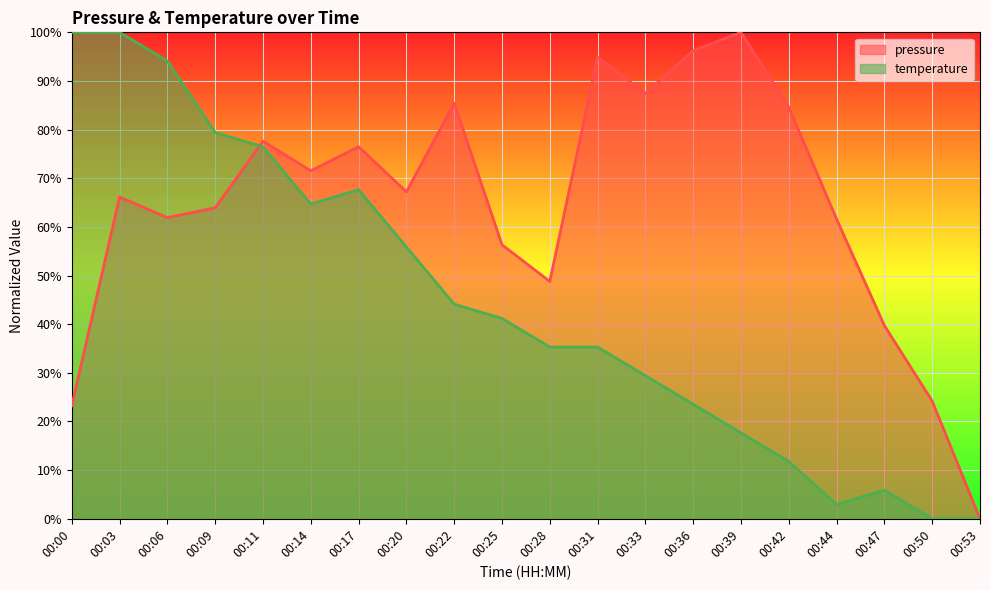

How many lines are shown in the chart?

2